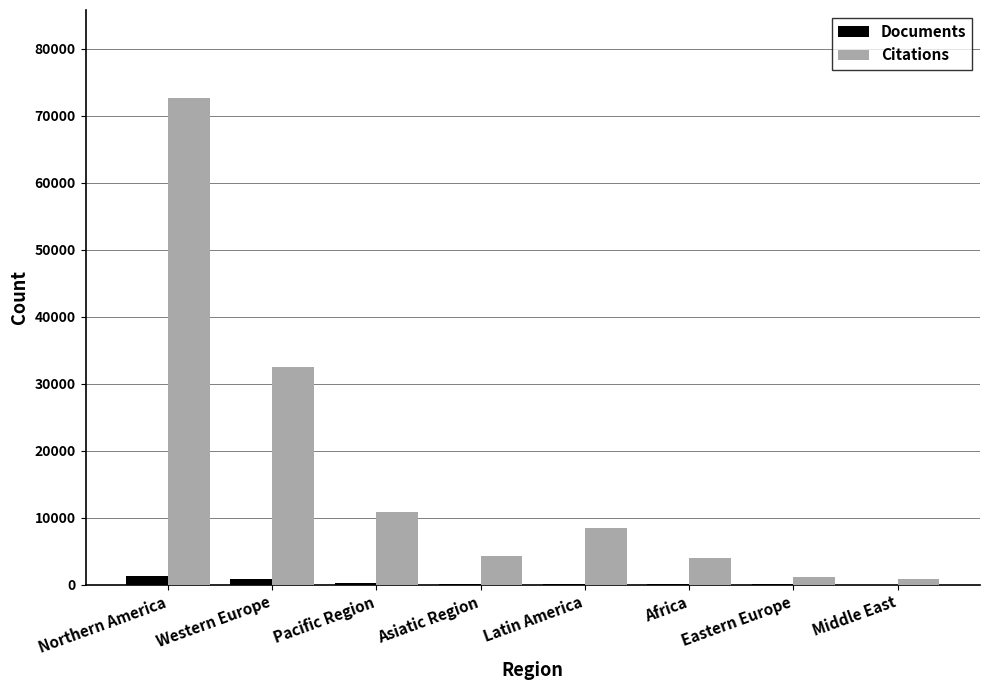

How many distinct data groups are displayed?

2